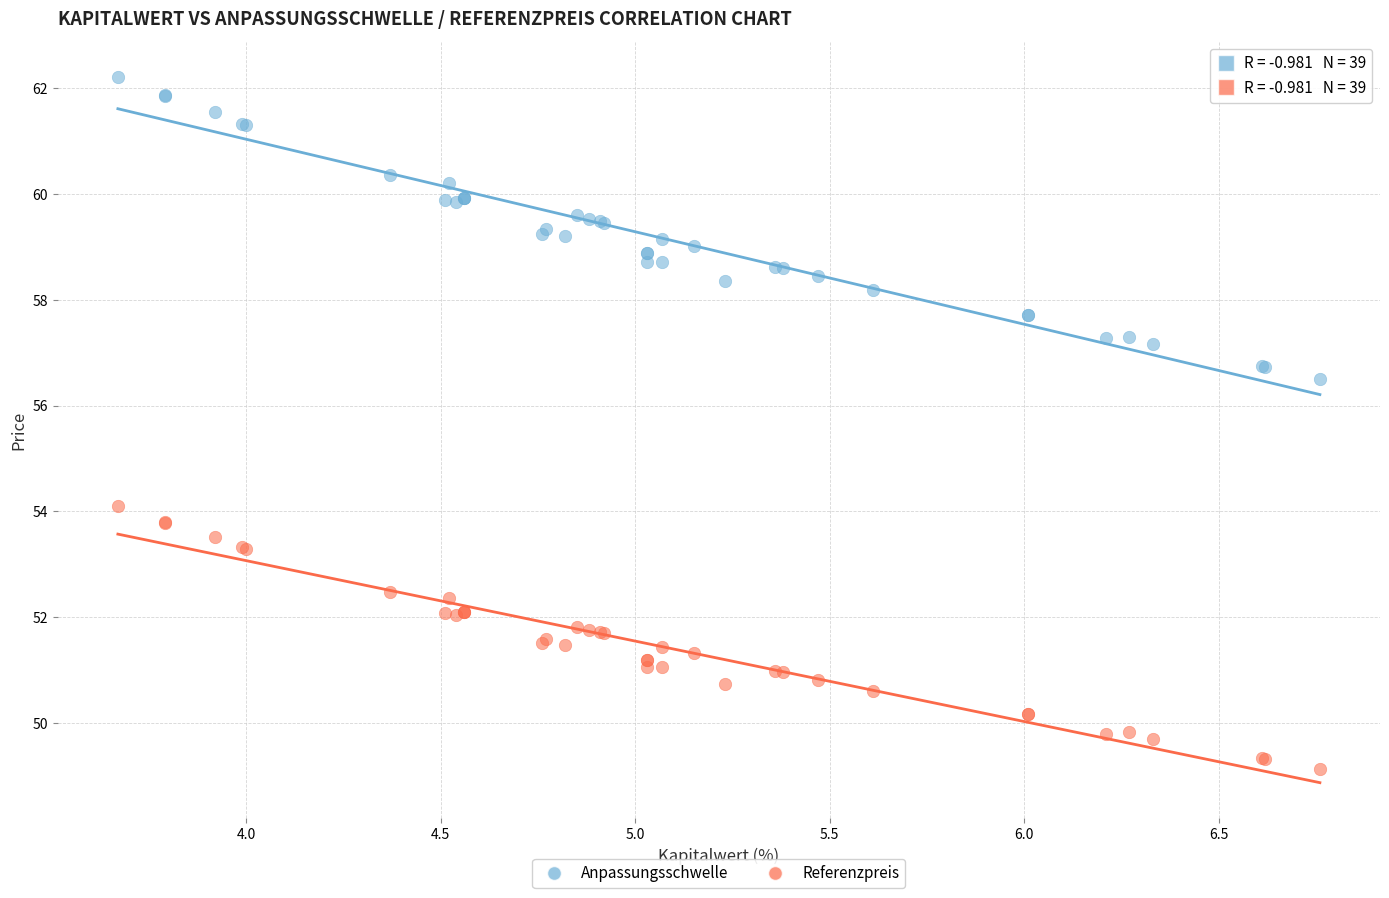

What is the X range (max minus min) for the scatter plot?

3.1